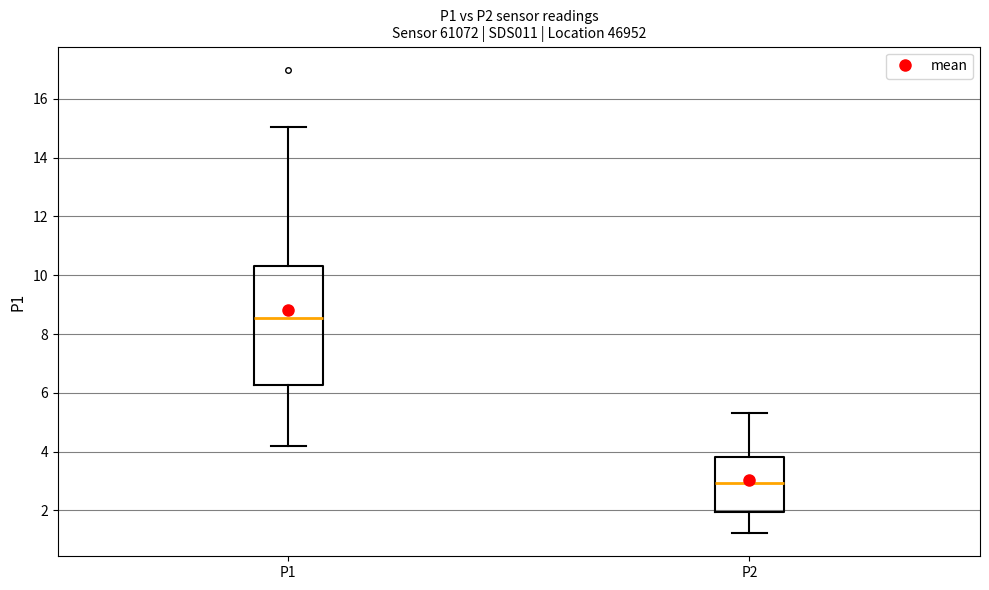

Where does the lower whisker of the box for P2 end on the y-axis? The values are not printed on the chart, so give them approximately, as read against the axis.

1.2